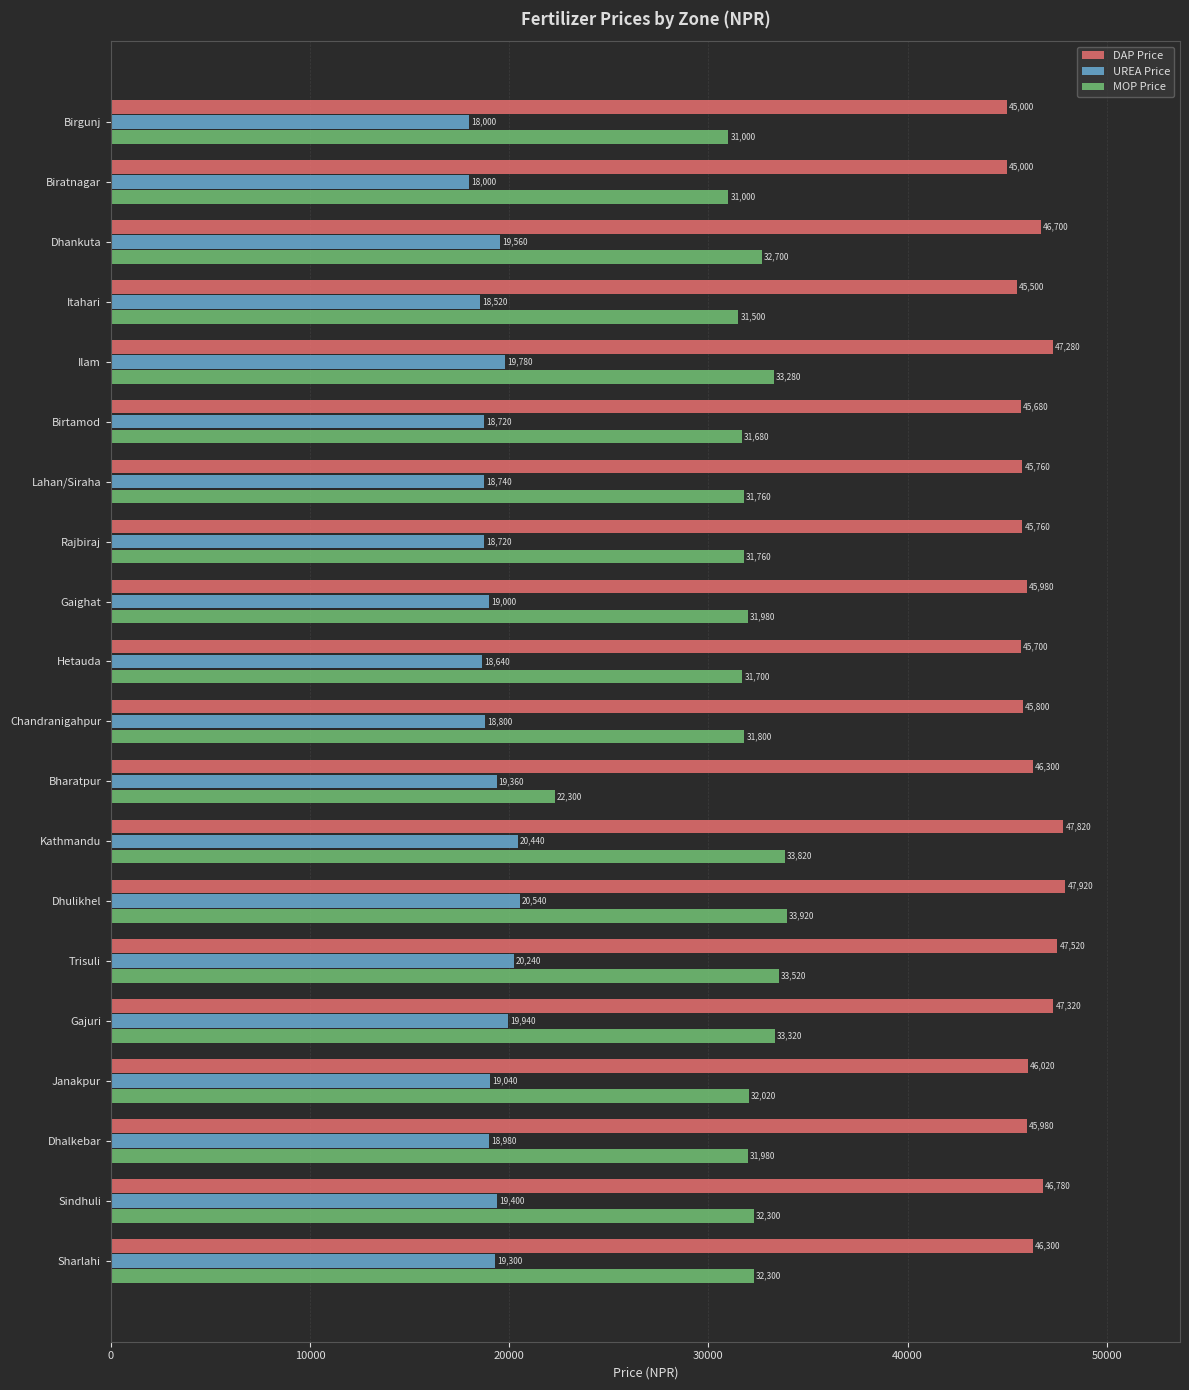

What are all the series names shown in the legend?

DAP Price, UREA Price, MOP Price